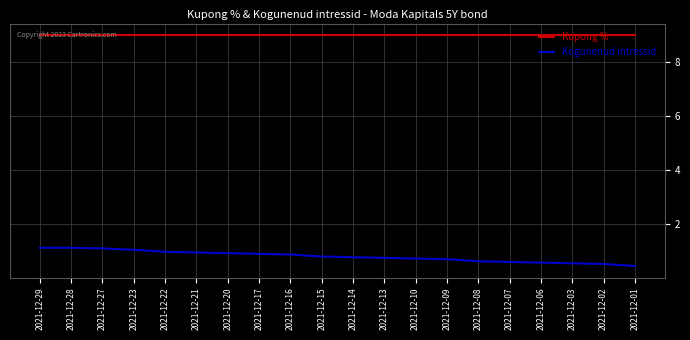

The value of Kupong % at 2021-12-07 is 2.5. True or false?

False